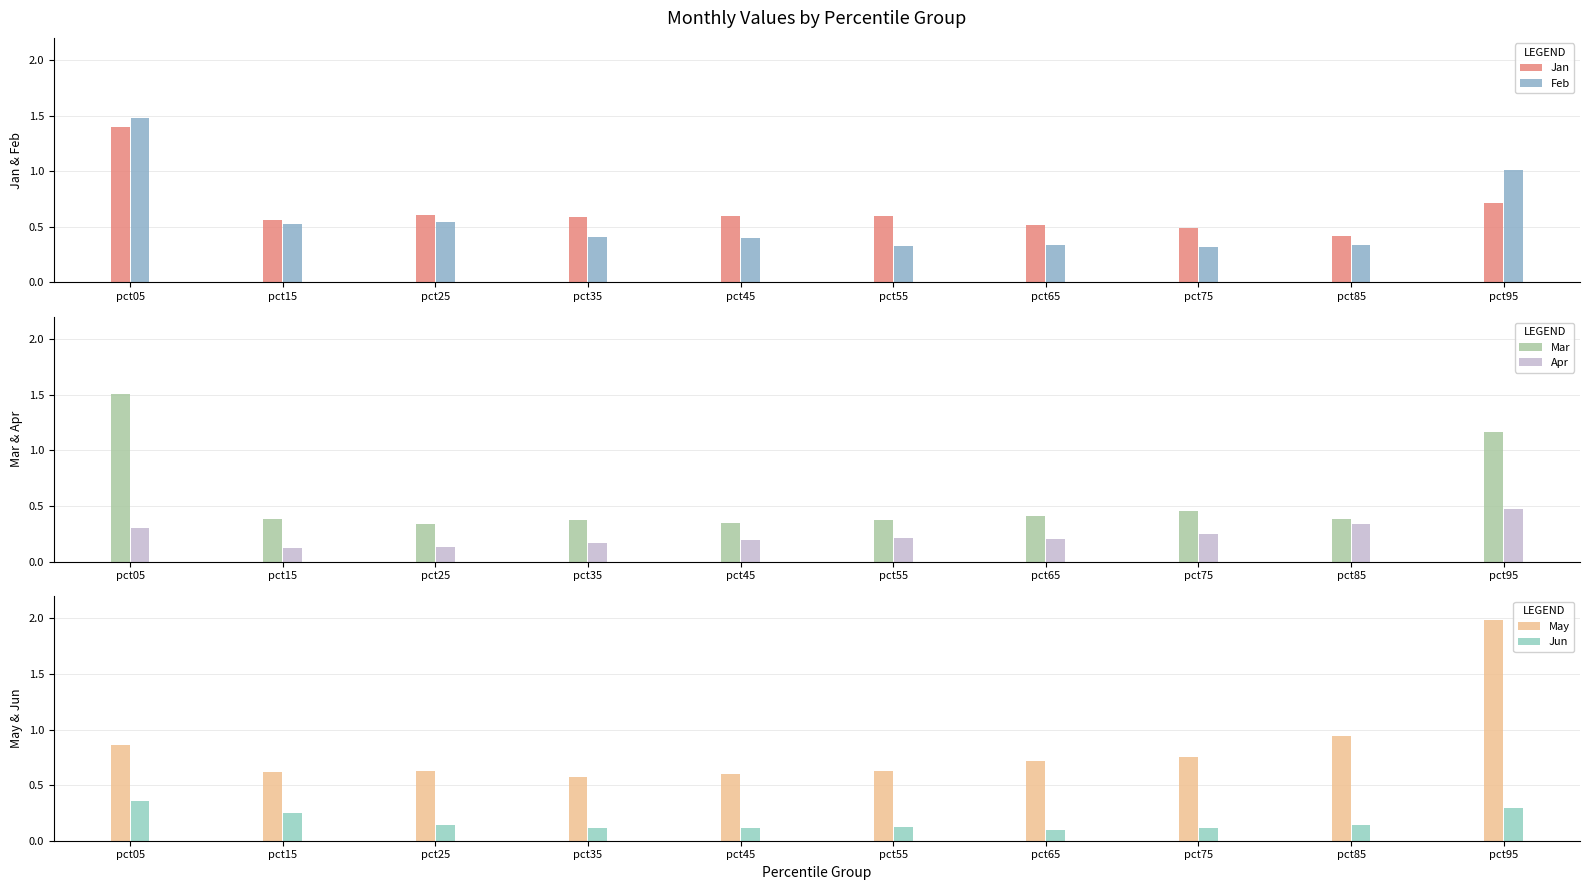

Reading right to left, what are all the values shown in this chart?

Jan: 0.7	0.4	0.5	0.5	0.6	0.6	0.6	0.6	0.6	1.4
Feb: 1.0	0.3	0.3	0.3	0.3	0.4	0.4	0.5	0.5	1.5
Mar: 1.2	0.4	0.5	0.4	0.4	0.3	0.4	0.3	0.4	1.5
Apr: 0.5	0.3	0.2	0.2	0.2	0.2	0.2	0.1	0.1	0.3
May: 2.0	0.9	0.8	0.7	0.6	0.6	0.6	0.6	0.6	0.9
Jun: 0.3	0.1	0.1	0.1	0.1	0.1	0.1	0.1	0.2	0.4